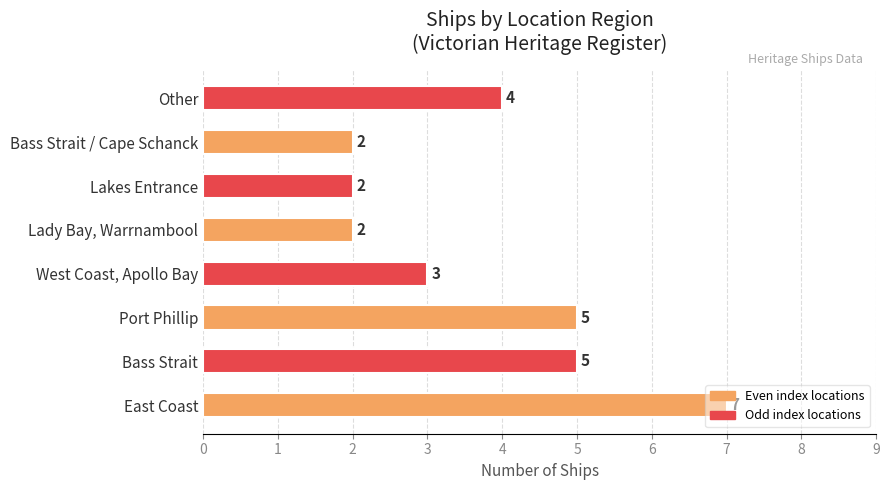

The chart shows a value of 5 at West Coast, Apollo Bay. True or false?

False